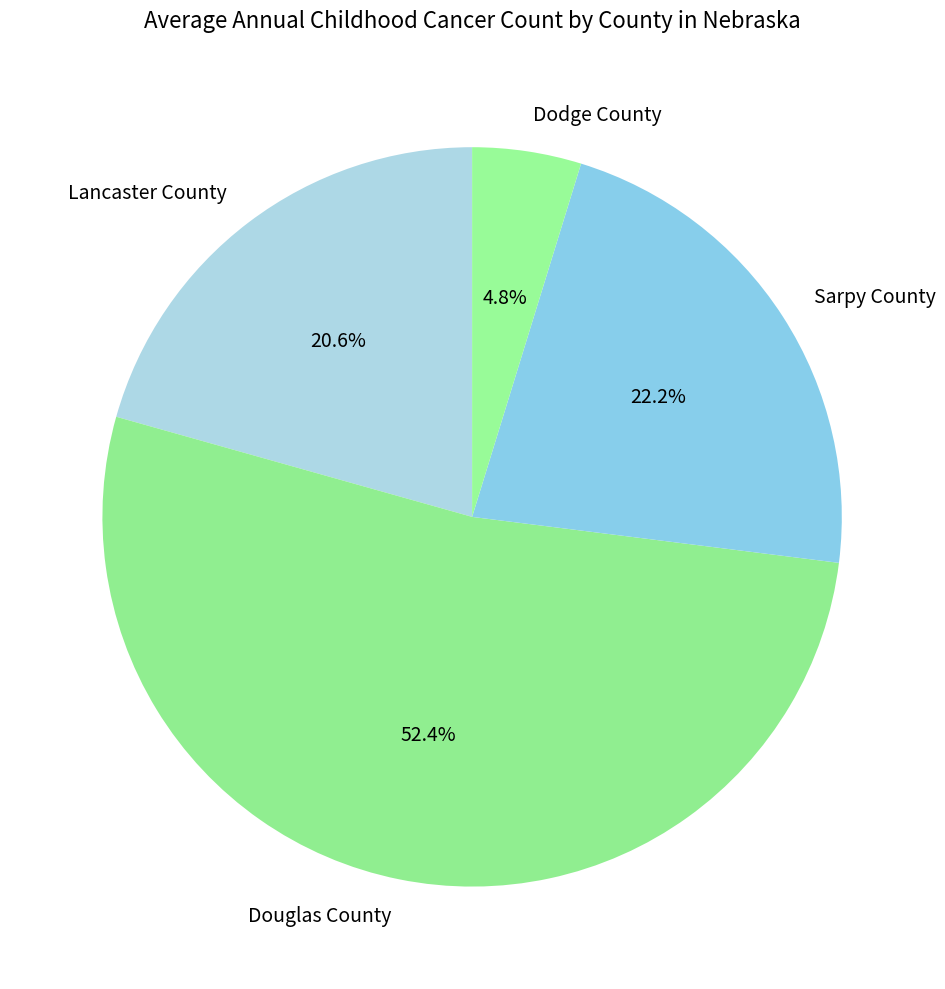

Is it true that Sarpy County is 31% of the pie?

False